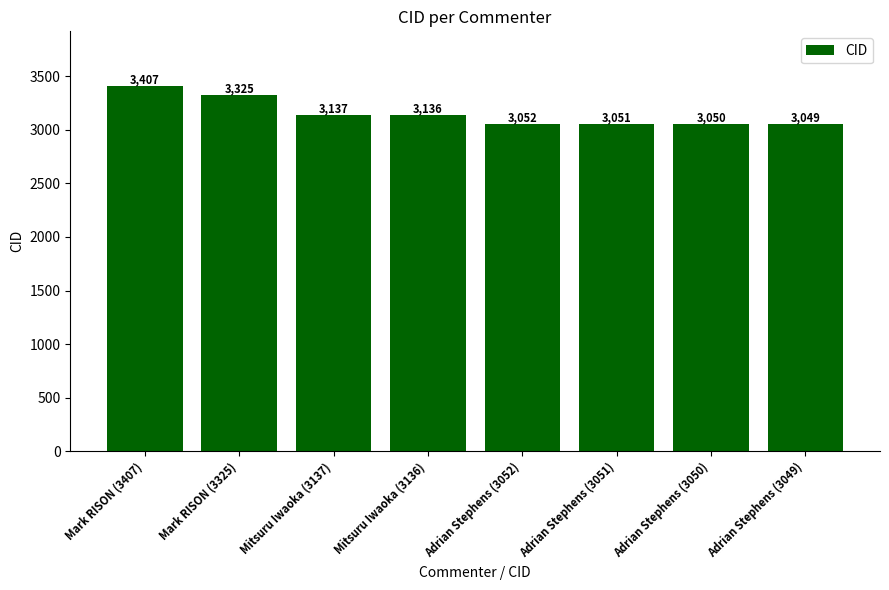

How many bars are there in total?

8